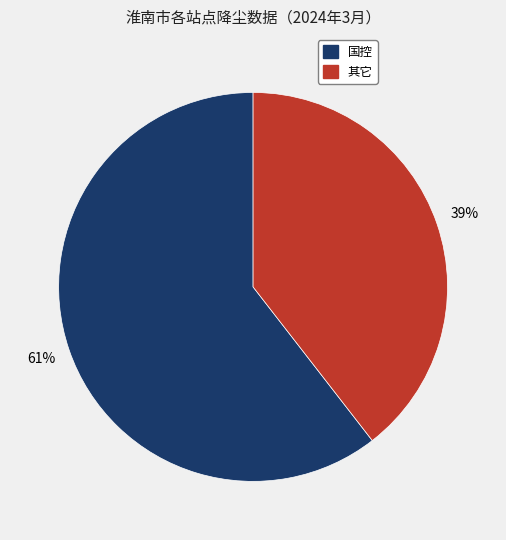

Is there any slice that represents more than half of the pie?

Yes